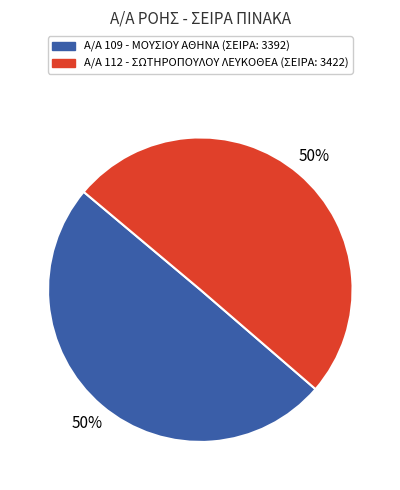

To the nearest percent, what is the average slice percentage?

50%